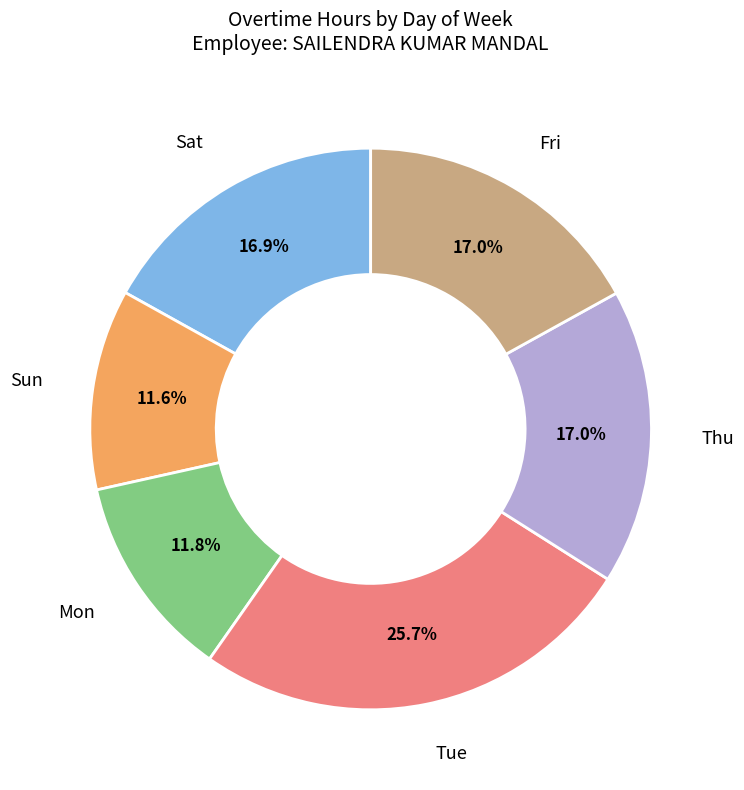

Combined, do Sun and Sat account for over 50%?

No